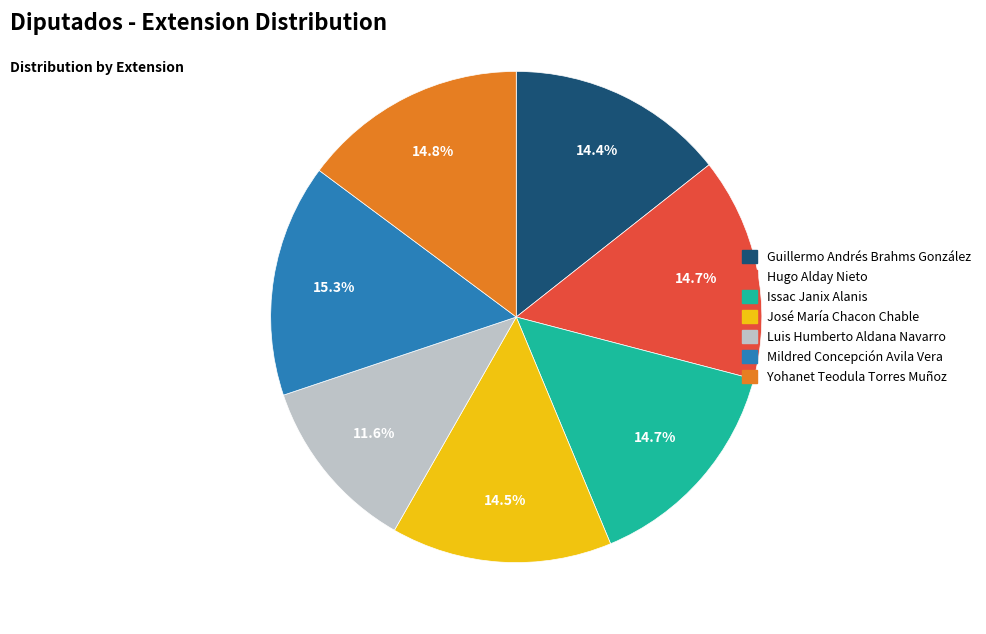

Count the number of slices in the pie.

7